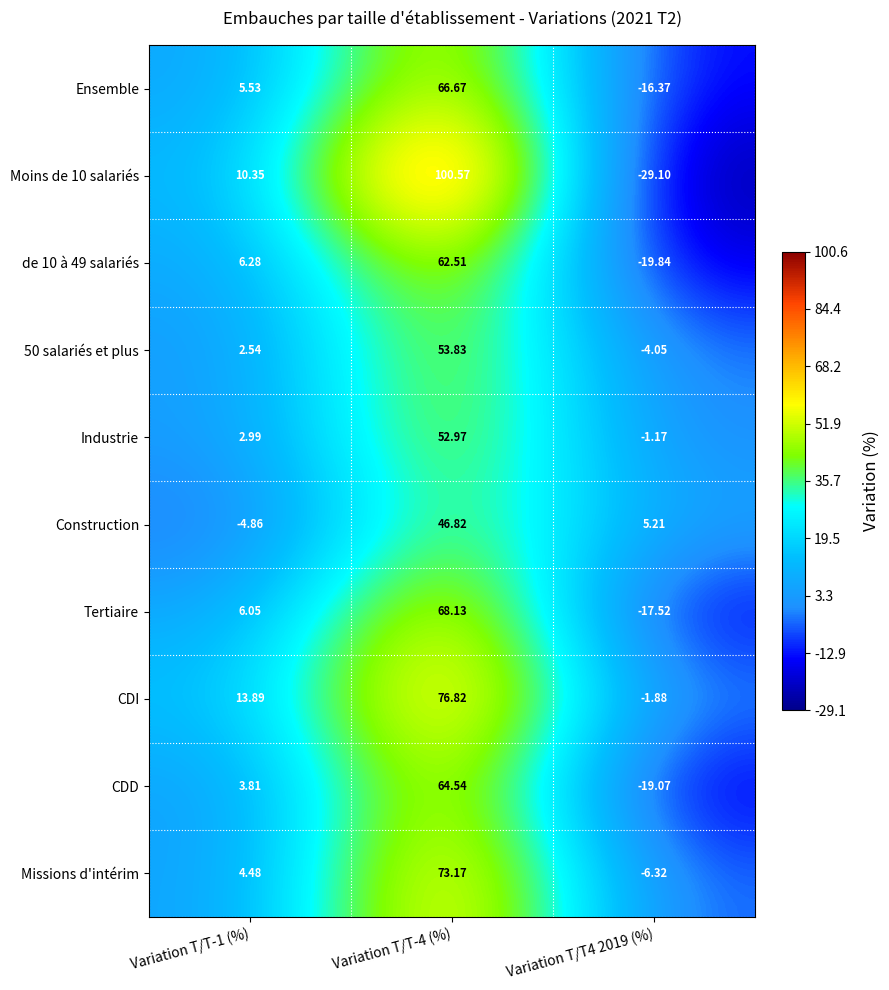

Which series has the largest total across all categories?

CDI